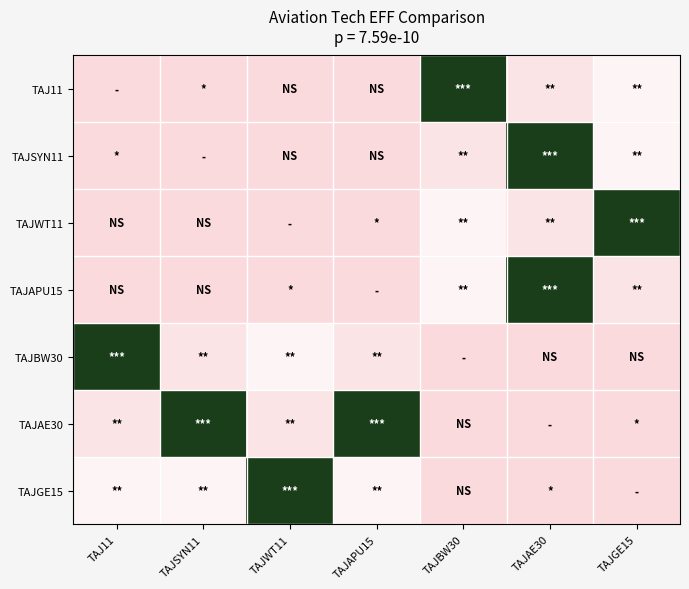

At which category does the chart reach its peak across all series?

TAJBW30